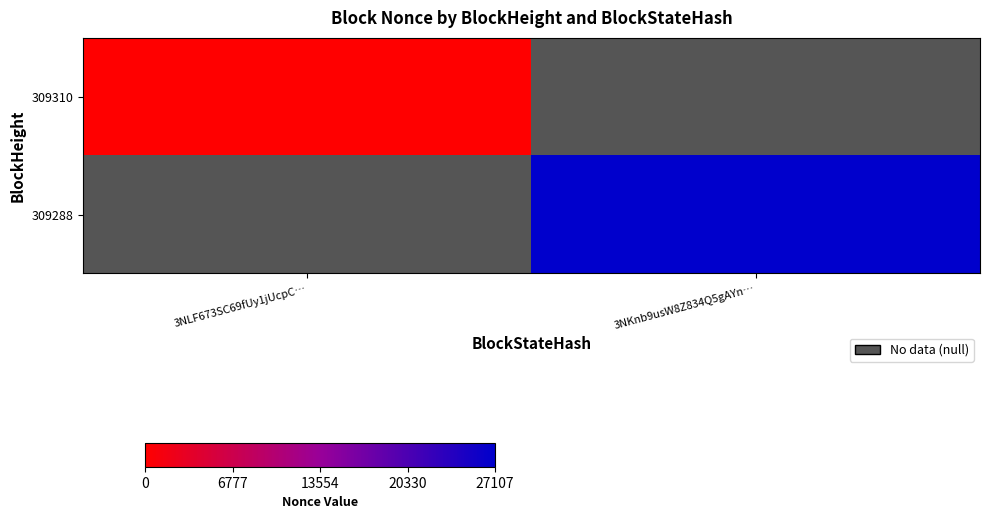

Is the value of 309288 at 3NKnb9usW8Z834Q5gAYn… greater than the value of 309310 at 3NLF673SC69fUy1jUcpC…?

Yes